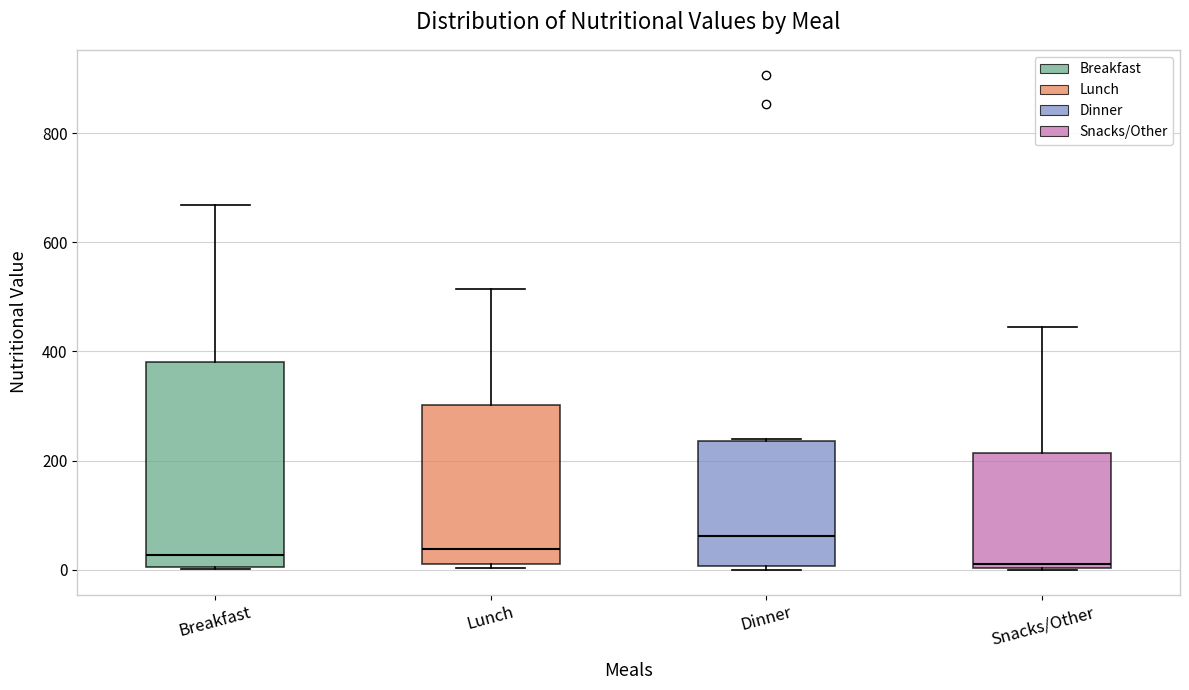

Reading left to right, read every box against the y-axis: the position of its median line, the range the box covers, and the ends of its whiskers. The values are not printed on the chart, so give them approximately, as read against the axis.

Breakfast: median 20, box 0 to 380, whiskers 0 to 660
Lunch: median 40, box 20 to 300, whiskers 0 to 520
Dinner: median 60, box 0 to 240, whiskers 0 (just below the box's lower edge) to 240
Snacks/Other: median 20, box 0 to 220, whiskers 0 to 440